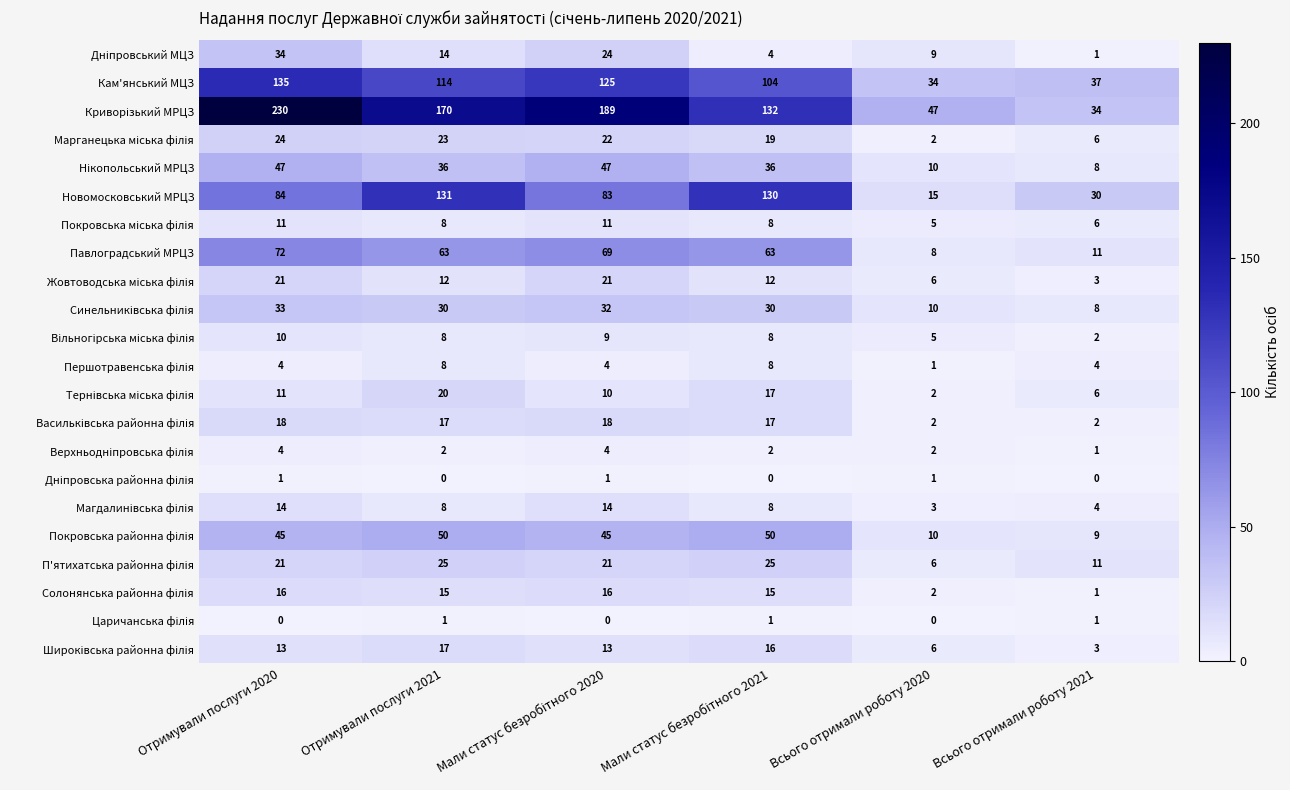

Is it true that Павлоградський МРЦЗ equals 11 at Всього отримали роботу 2021?

True